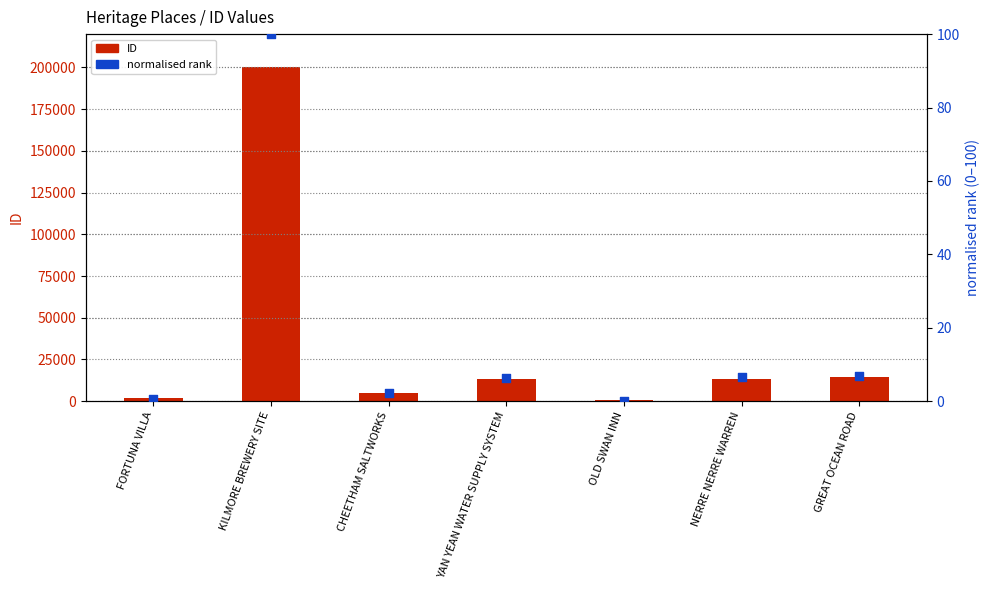

Is the value of normalised rank at YAN YEAN WATER SUPPLY SYSTEM greater than the value of ID at KILMORE BREWERY SITE?

No